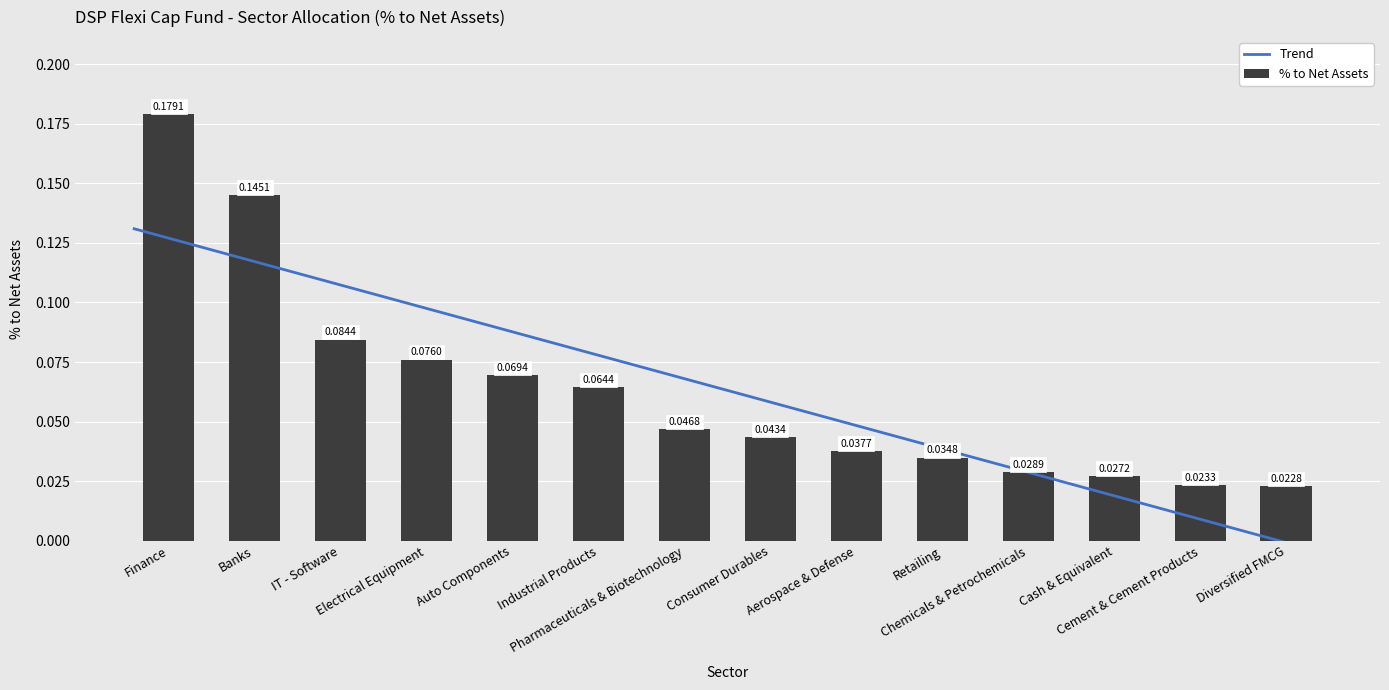

The chart shows a value of 0.0 at Chemicals & Petrochemicals. True or false?

True